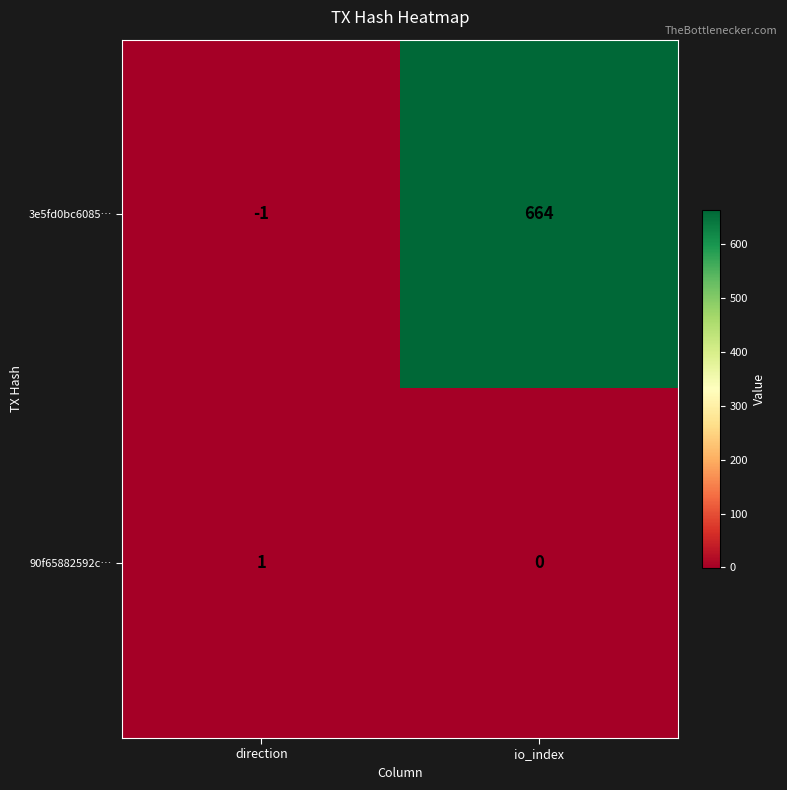

Which series changed the most between direction and io_index?

3e5fd0bc6085…